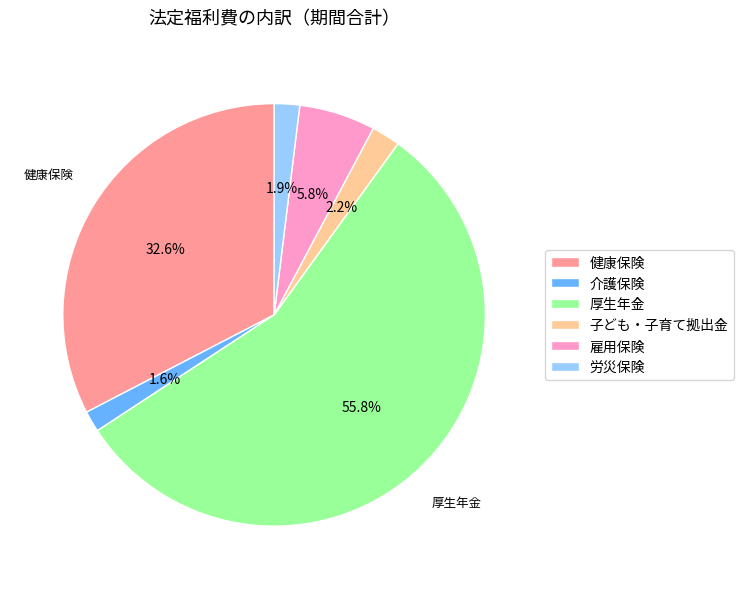

What percentage is NOT represented by 雇用保険?

94.2%